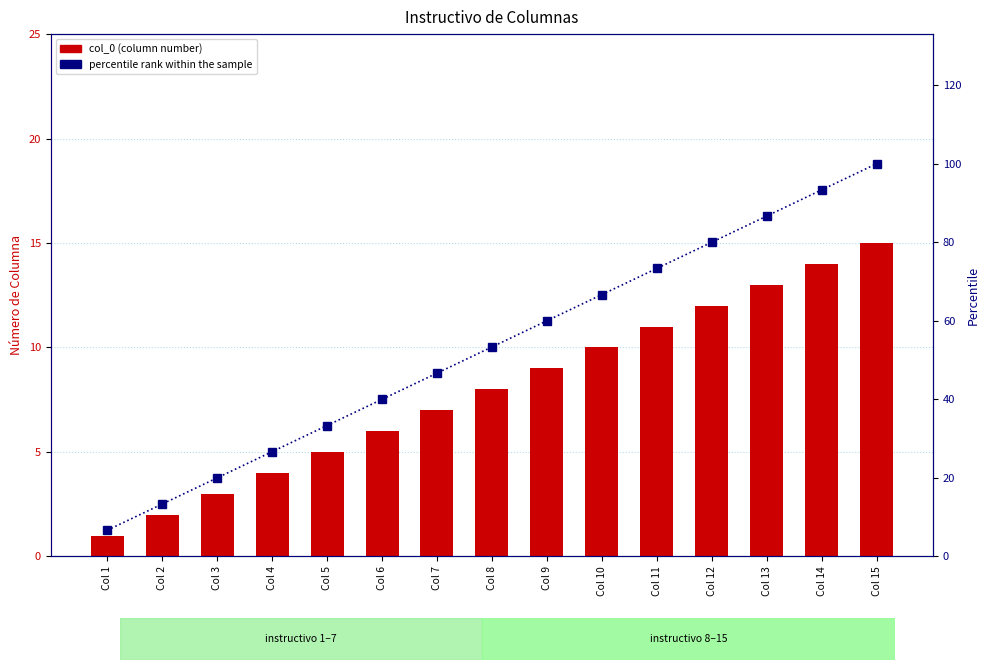

Reading left to right, list all the values displayed in this chart.

col_0: Col 1=1.0	Col 2=2.0	Col 3=3.0	Col 4=4.0	Col 5=5.0	Col 6=6.0	Col 7=7.0	Col 8=8.0	Col 9=9.0	Col 10=10.0	Col 11=11.0	Col 12=12.0	Col 13=13.0	Col 14=14.0	Col 15=15.0
percentile rank within the sample: Col 1=6.7	Col 2=13.3	Col 3=20.0	Col 4=26.7	Col 5=33.3	Col 6=40.0	Col 7=46.7	Col 8=53.3	Col 9=60.0	Col 10=66.7	Col 11=73.3	Col 12=80.0	Col 13=86.7	Col 14=93.3	Col 15=100.0